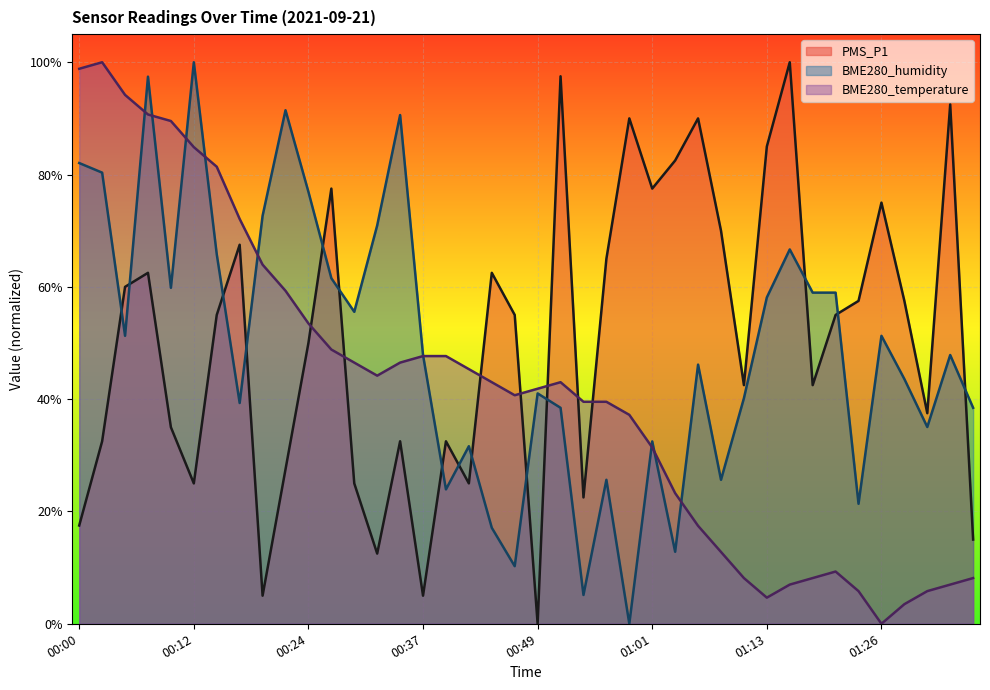

Which series has the largest total across all categories?

PMS_P1